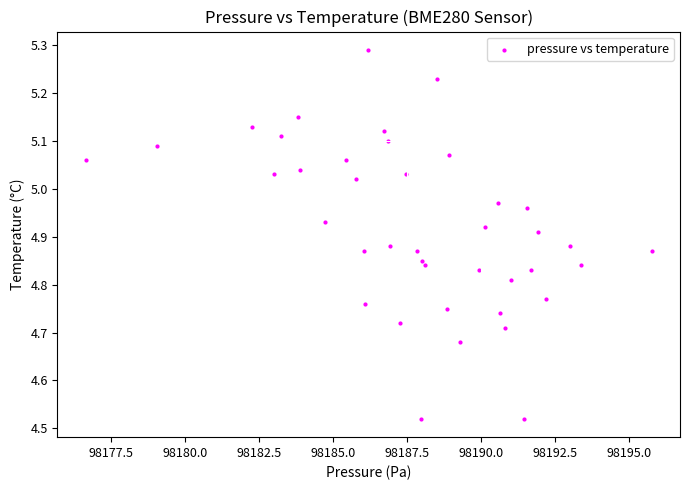

What is the range of X values (max minus min)?

19.1